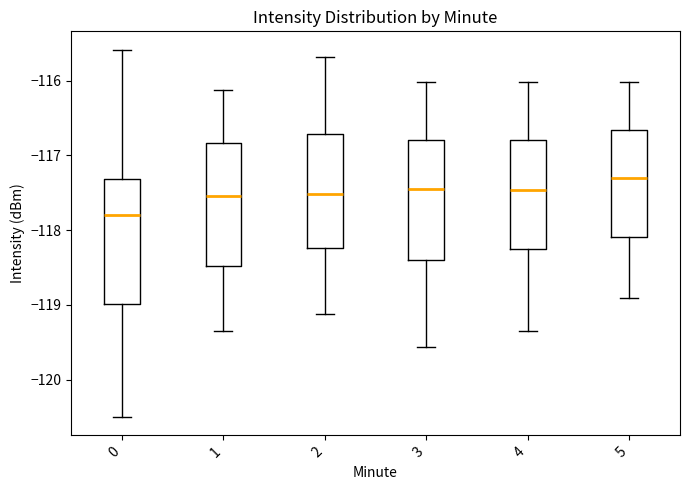

Reading left to right, read every box against the y-axis: the position of its median line, the range the box covers, and the ends of its whiskers. The values are not printed on the chart, so give them approximately, as read against the axis.

0: median -117.8, box -119.0 to -117.3, whiskers -120.5 to -115.6
1: median -117.5, box -118.5 to -116.8, whiskers -119.3 to -116.1
2: median -117.5, box -118.2 to -116.7, whiskers -119.1 to -115.7
3: median -117.4, box -118.4 to -116.8, whiskers -119.6 to -116.0
4: median -117.5, box -118.2 to -116.8, whiskers -119.3 to -116.0
5: median -117.3, box -118.1 to -116.7, whiskers -118.9 to -116.0